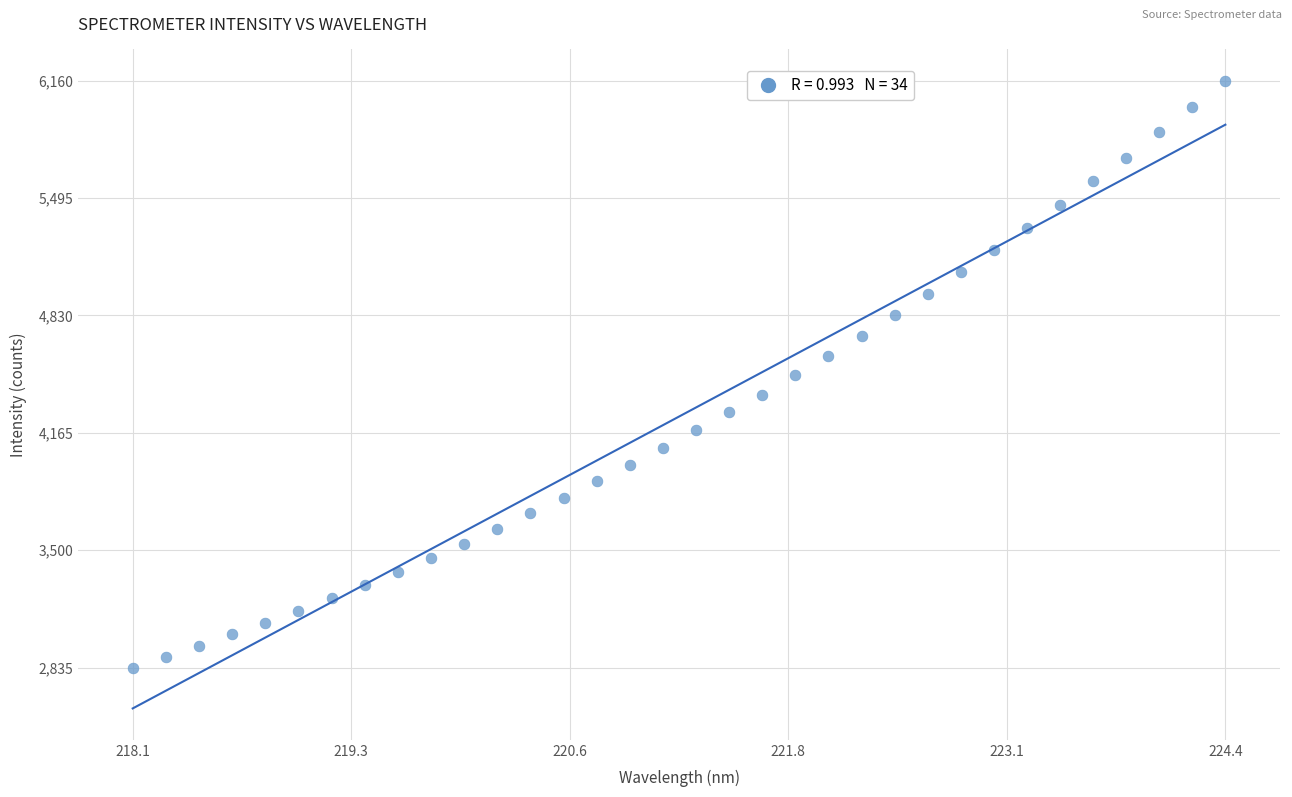

Count the number of points in this scatter plot.

34